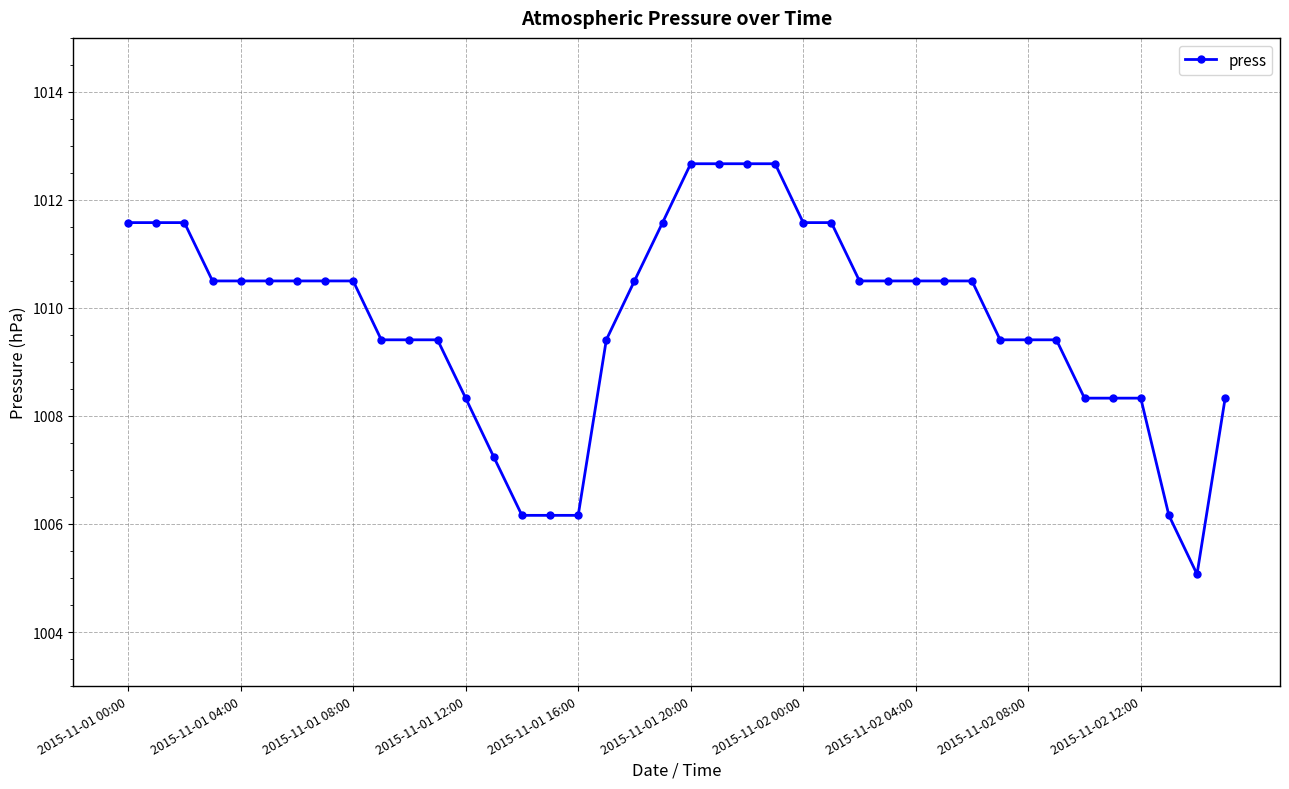

What is the value of the 1st point from the left?

1011.6